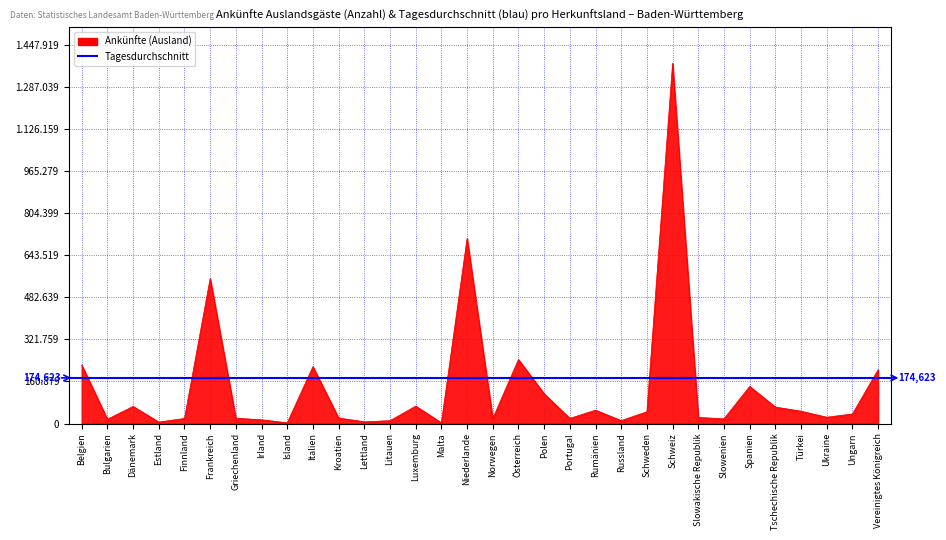

Which has a higher value, Malta or Lettland?

Lettland